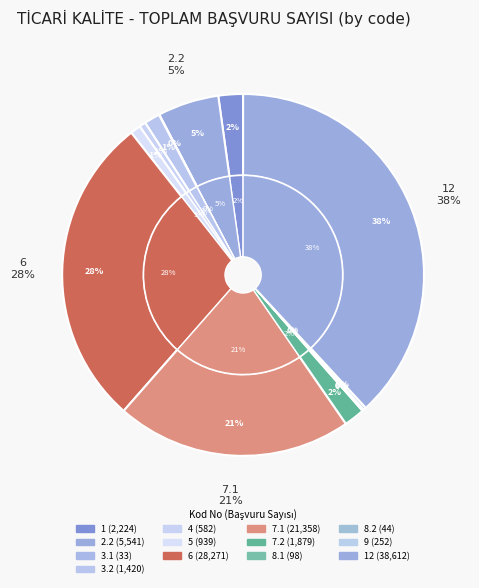

Which category has the smallest portion of the pie?

3.1